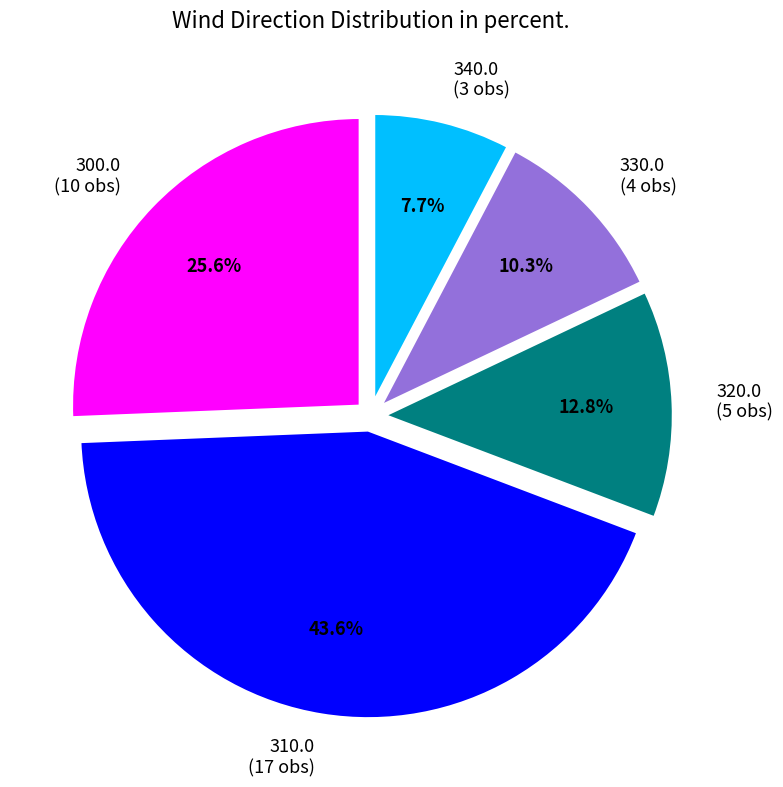

Rank the categories by value from highest to lowest.

310.0 (17 obs), 300.0 (10 obs), 320.0 (5 obs), 330.0 (4 obs), 340.0 (3 obs)